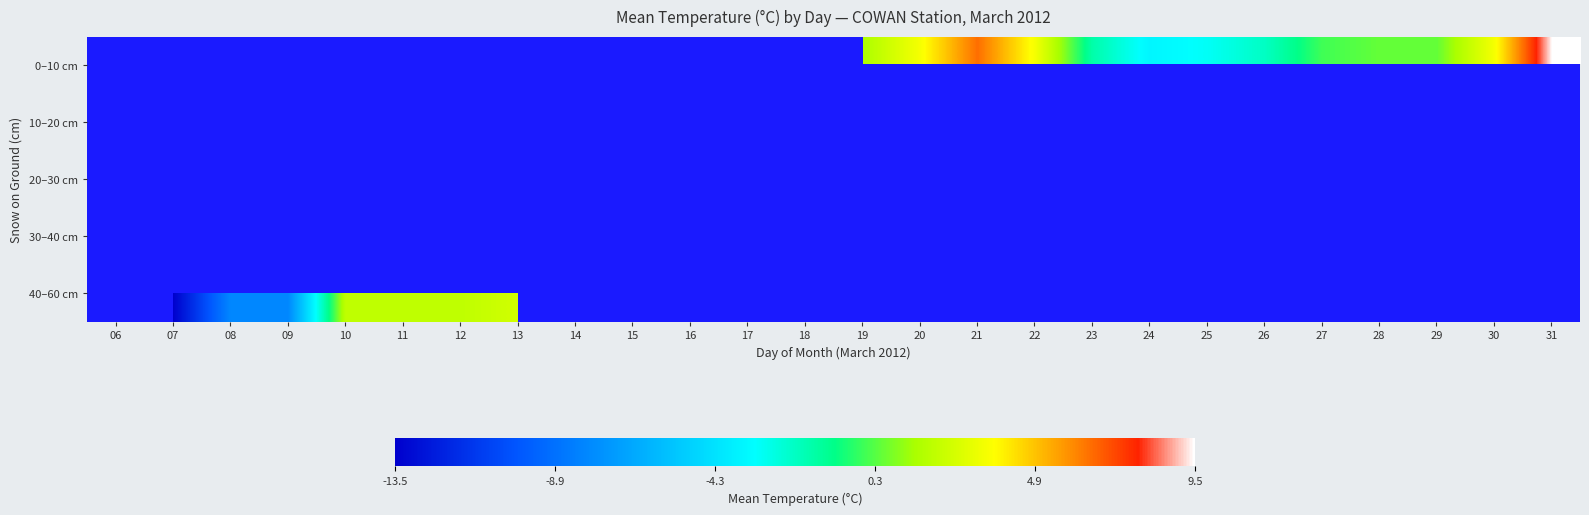

Which category has the lowest value in the 0–10 cm series?

06